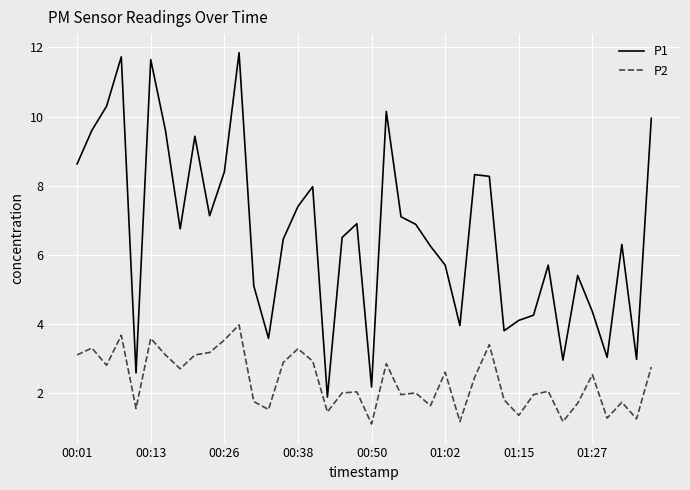

Which series has the widest spread of values?

P1